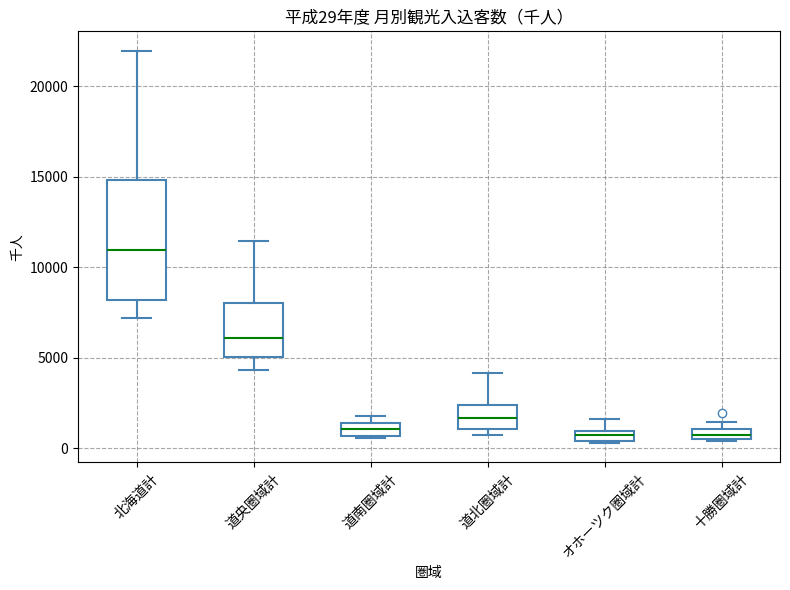

Which box is the tallest, from its lower edge to its upper edge?

北海道計